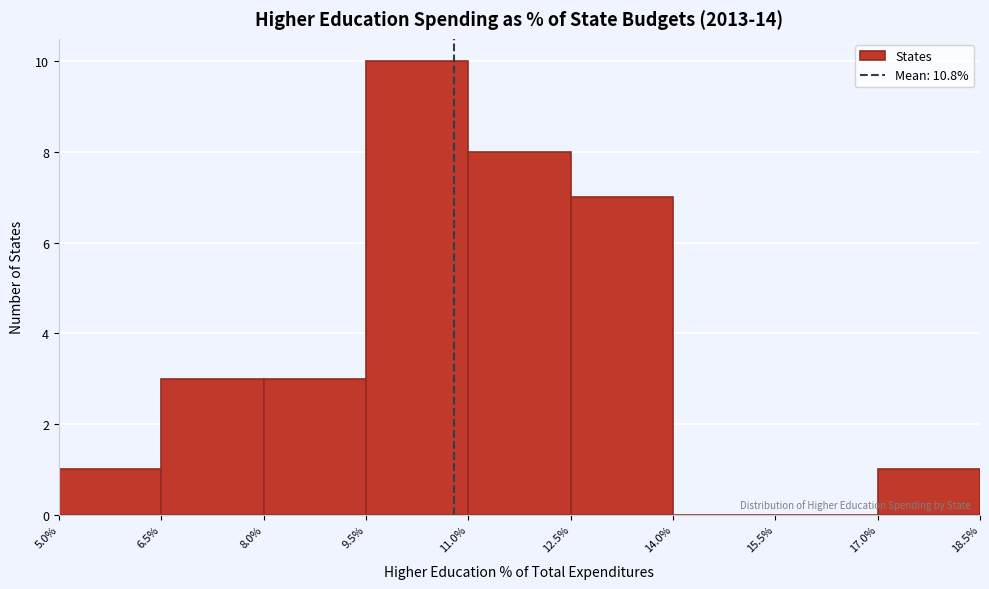

What is the height of the bar covering 12.5% to 14.0% on the x-axis? The values are not printed on the chart, so give them approximately, as read against the axis.

7